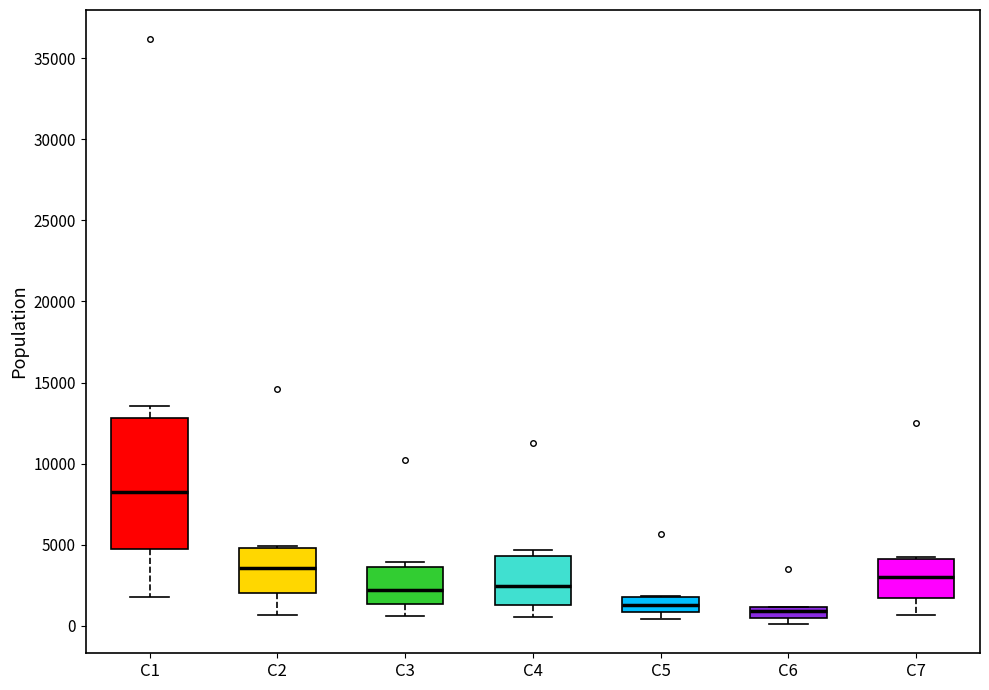

Which box's median line is the highest?

C1